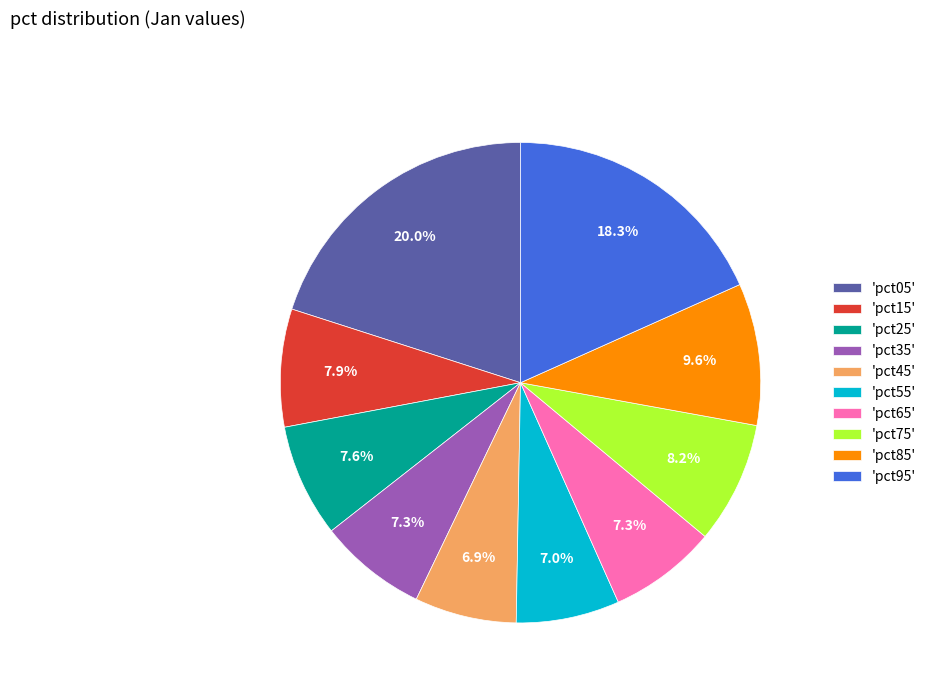

Which category has the biggest portion of the pie?

'pct05'